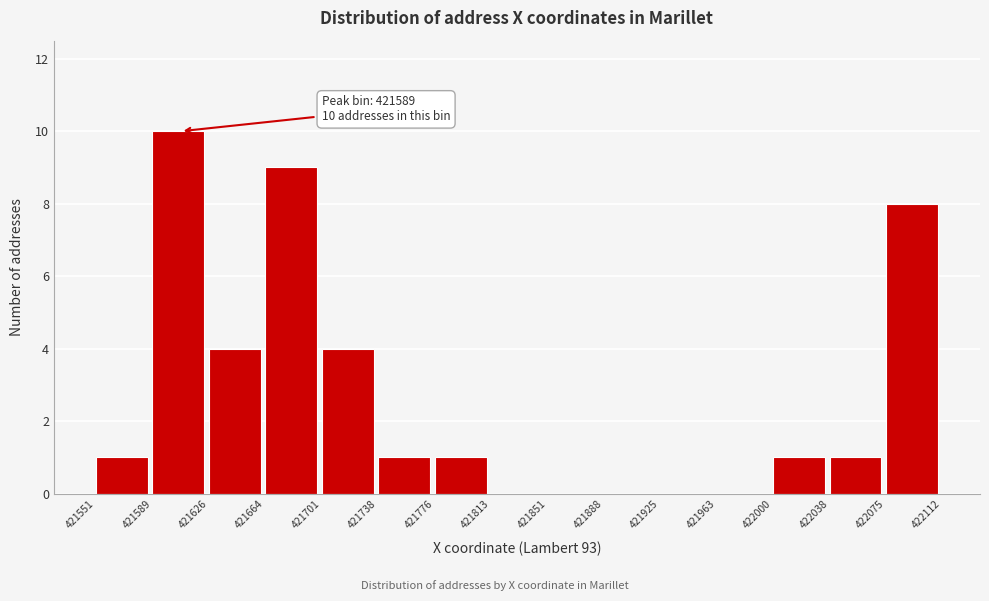

Over which range of the x-axis is the bar tallest?

421589 to 421626